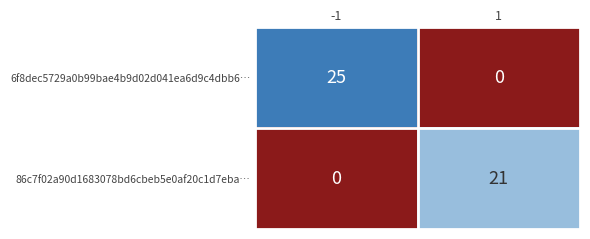

Reading left to right, what are all the values shown in this chart?

6f8dec5729a0b99bae4b9d02d041ea6d9c4dbb6…: 25	0
86c7f02a90d1683078bd6cbeb5e0af20c1d7eba…: 0	21